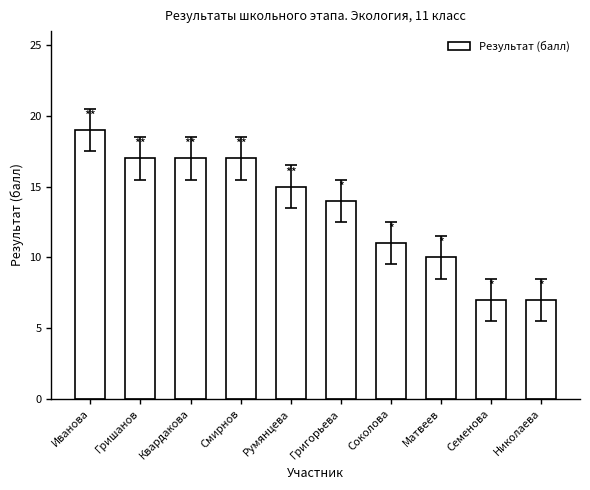

Reading left to right, transcribe all the data shown in this chart.

19	17	17	17	15	14	11	10	7	7